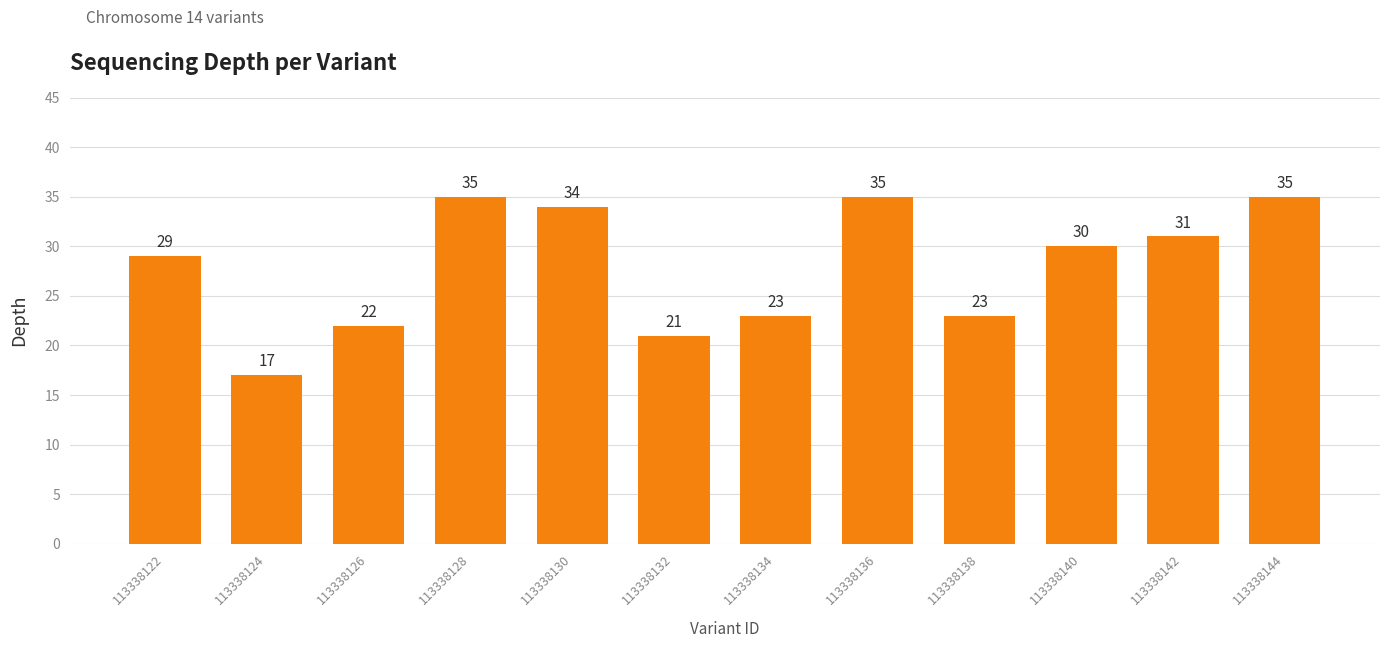

What is the change in value from 113338142 to 113338144?

+4